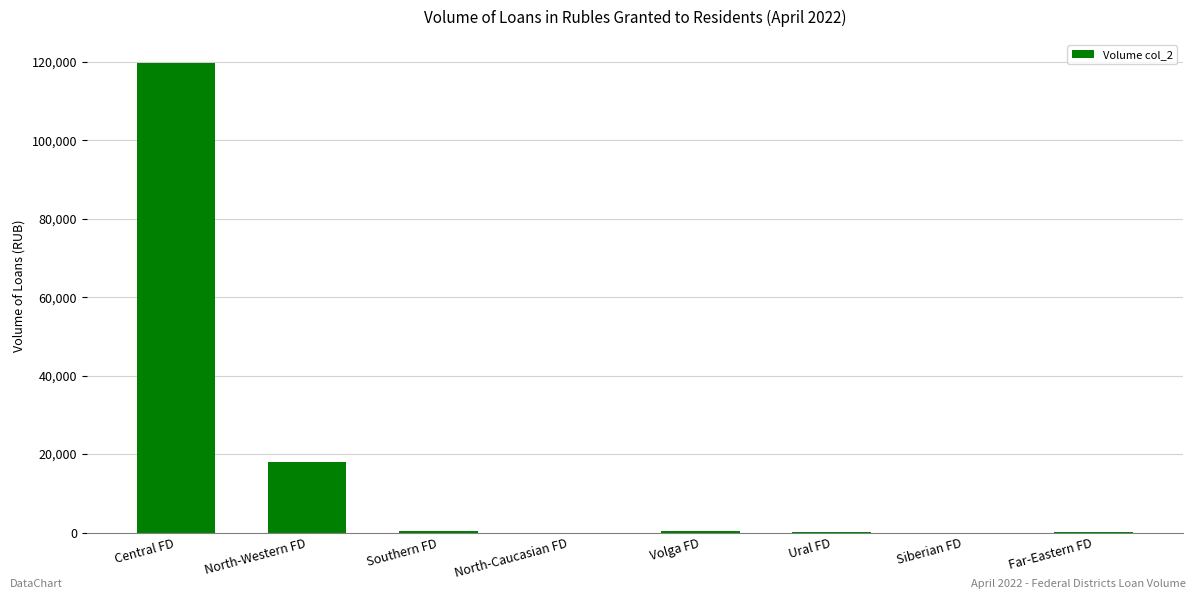

What is the sum of all values?

138506